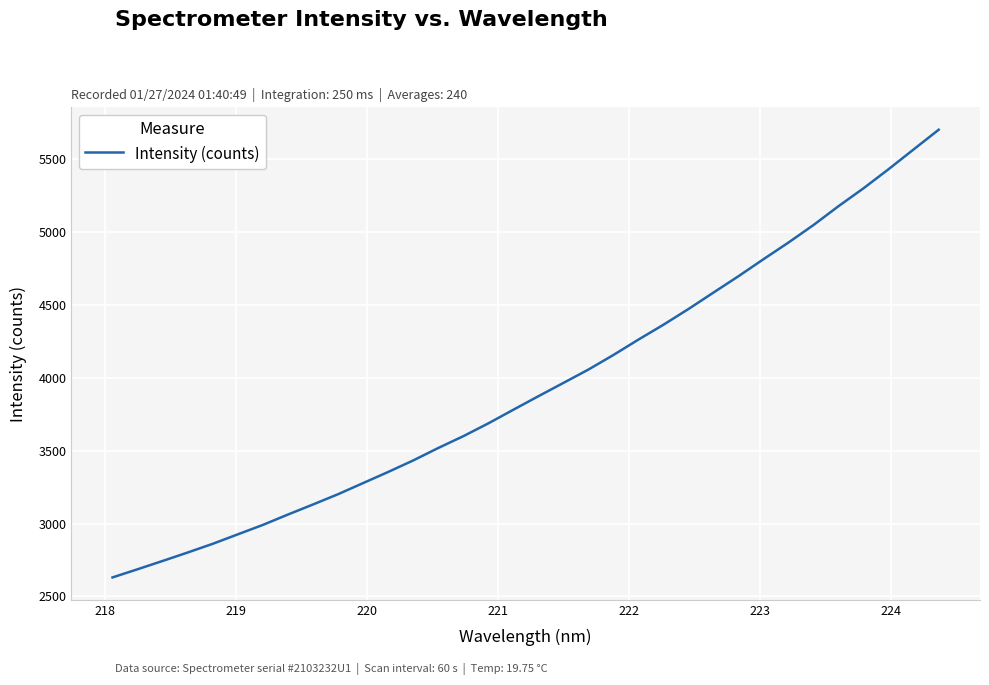

What is the greatest value displayed?

5703.3